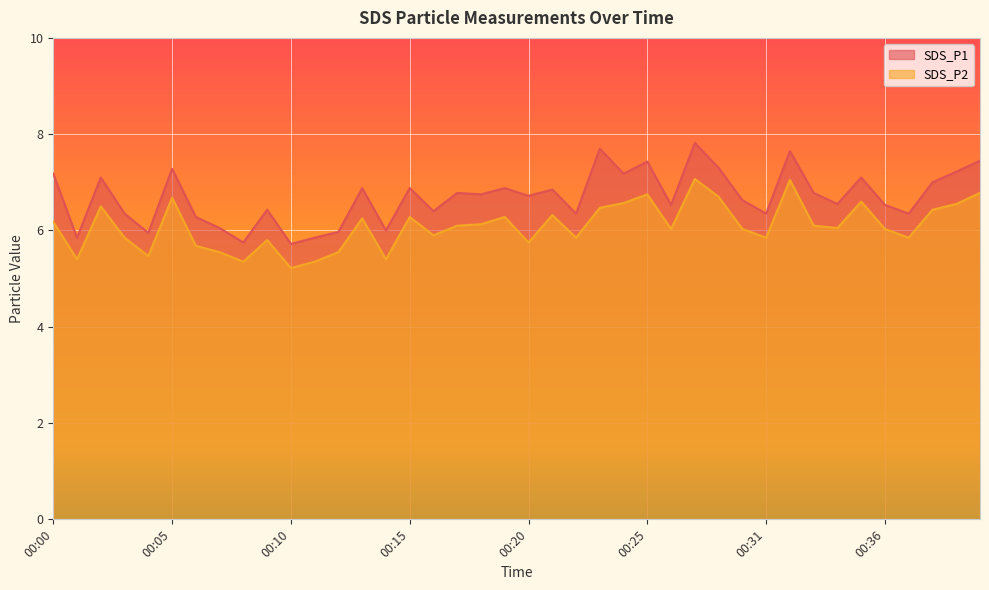

What is the difference between the maximum and minimum values in the SDS_P1 series?

2.1